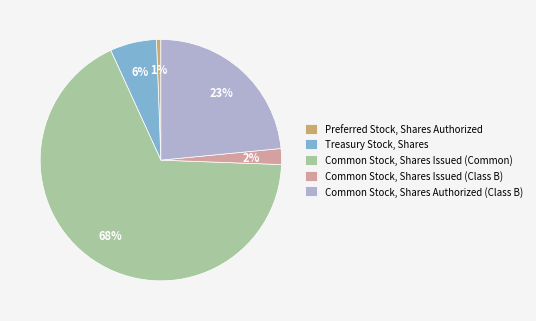

Does Common Stock, Shares Authorized (Class B) account for over 50% of the chart?

No